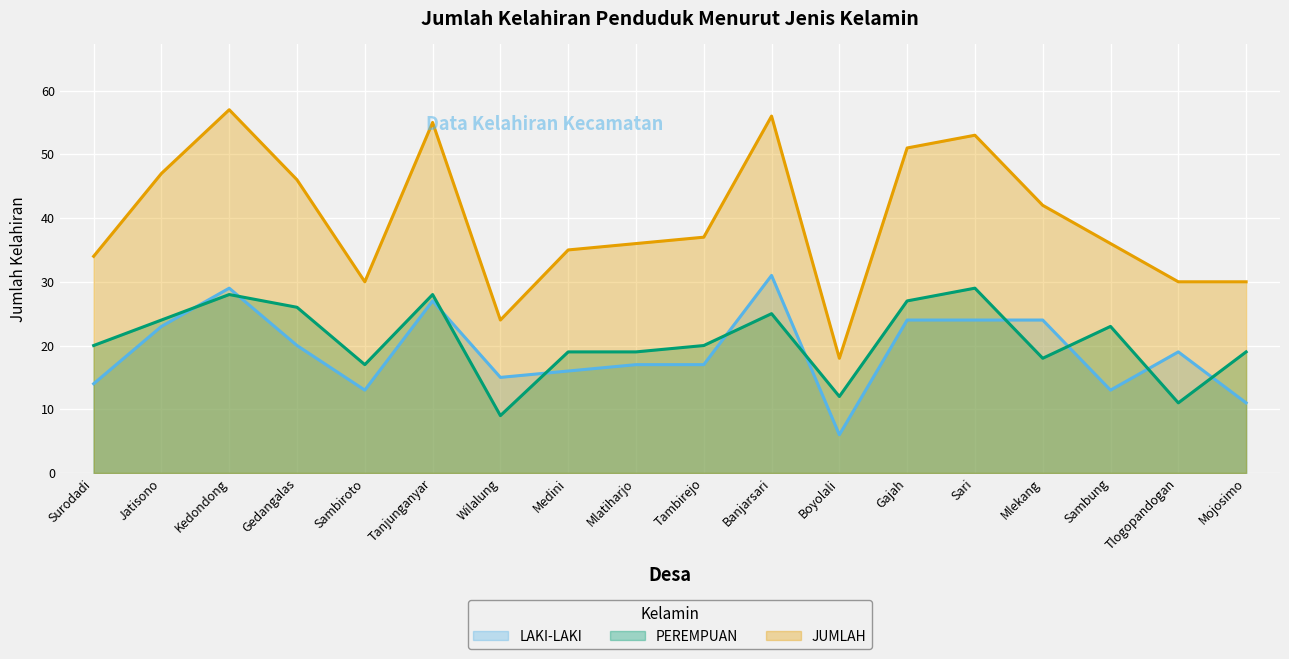

Is the value of LAKI-LAKI at Sari greater than the value of PEREMPUAN at Banjarsari?

No